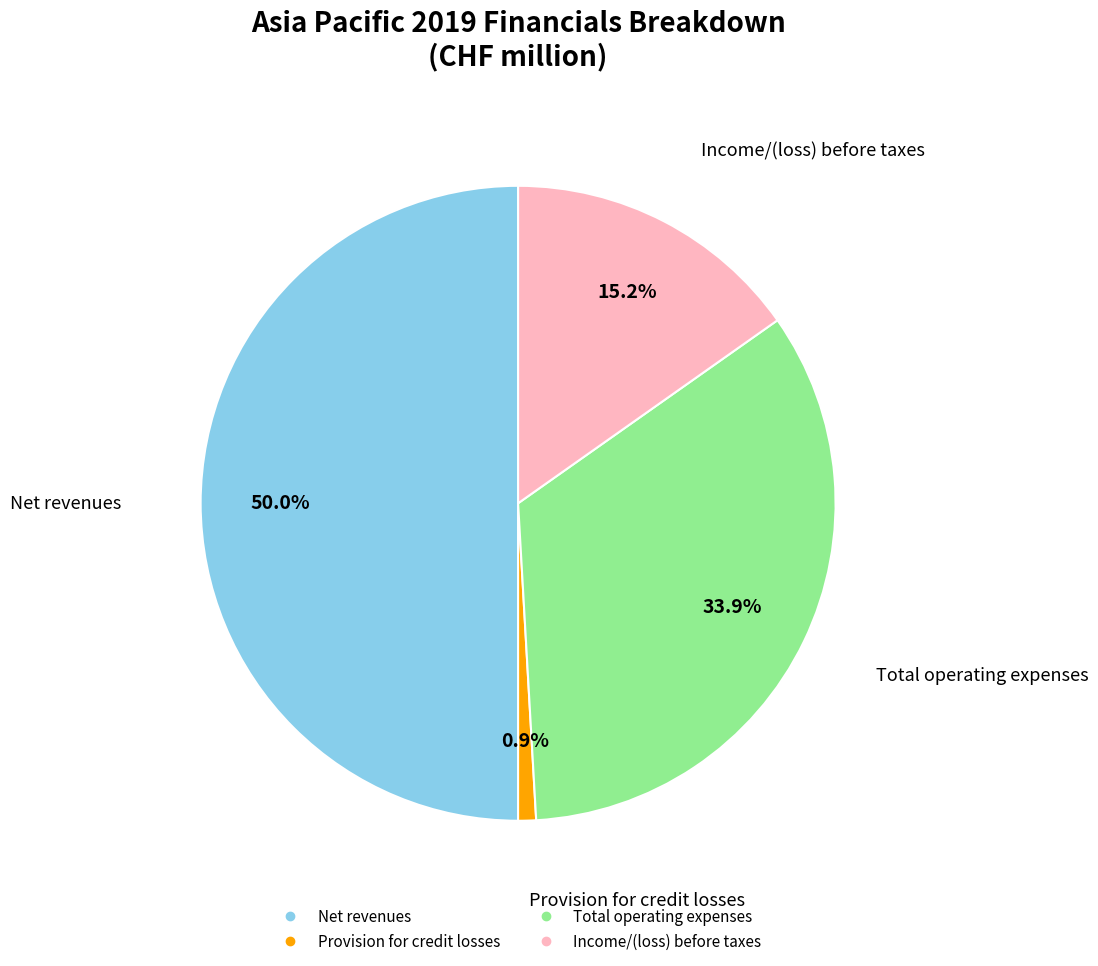

How many segments does this pie chart have?

4